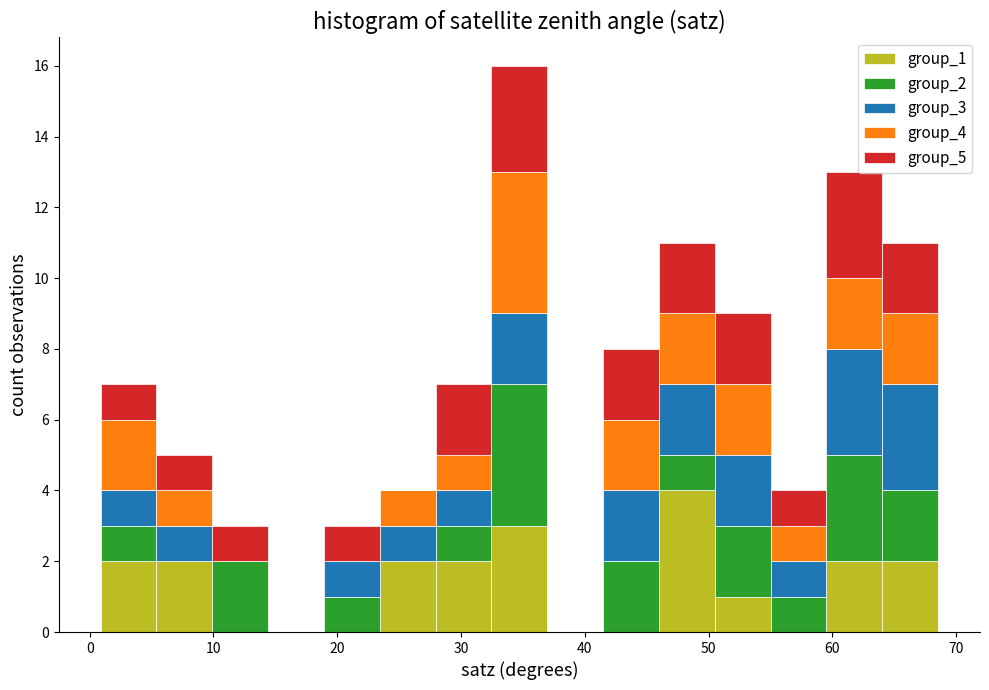

Reading left to right, list every stacked bar in this chart as the range it spans on the x-axis followed by its total height. Neither the bar edges nor the heights are printed on the chart, so give them approximately, as read against the axes.

1 to 5: 7
5 to 10: 5
10 to 14: 3
14 to 19: 0
19 to 23: 3
23 to 28: 4
28 to 32: 7
32 to 37: 16
37 to 41: 0
41 to 46: 8
46 to 50: 11
50 to 55: 9
55 to 60: 4
60 to 64: 13
64 to 69: 11